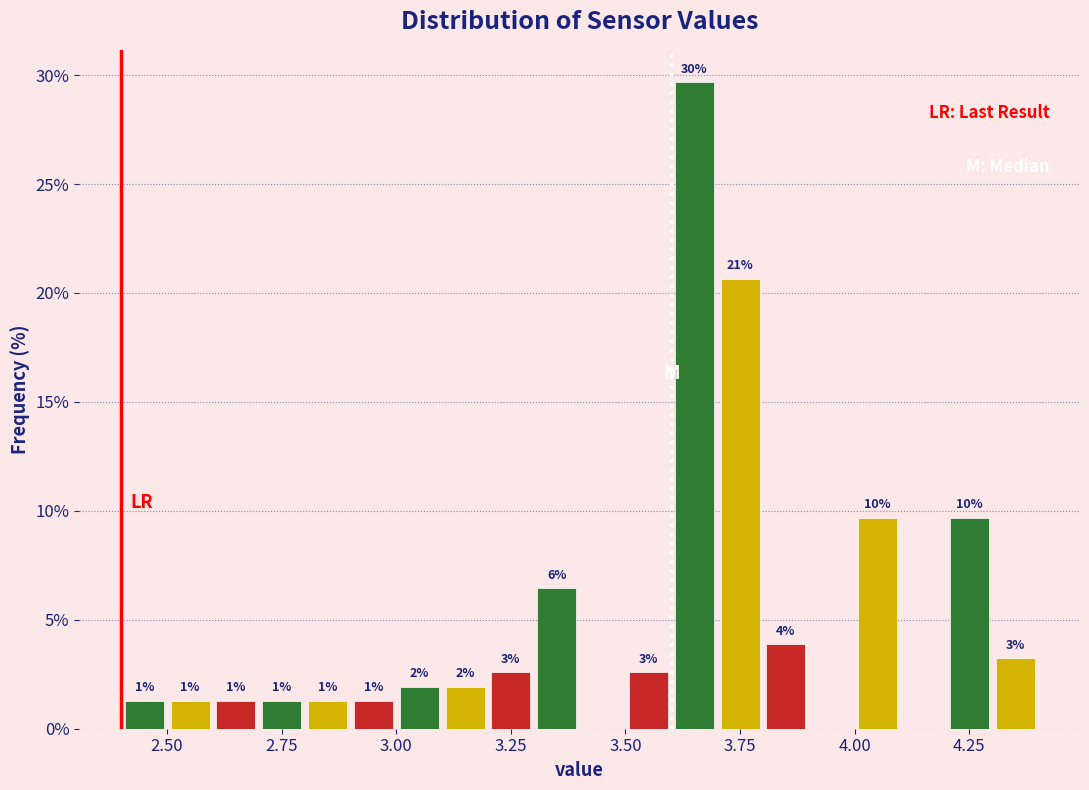

Read against the x-axis, roughly where is the centre of the tallest bar?

3.65